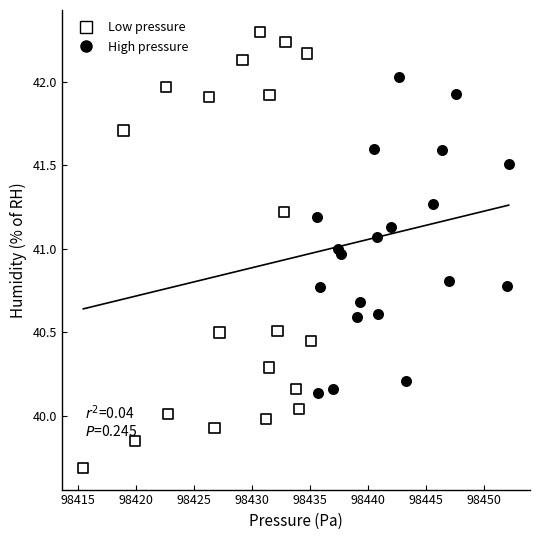

Which series reaches the maximum Y coordinate?

Low pressure